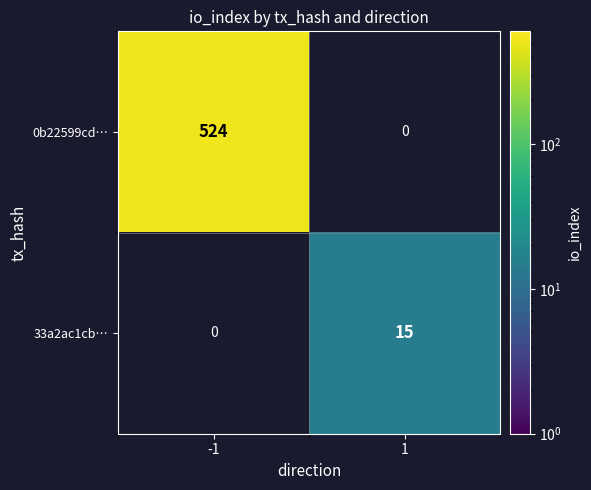

The 0b22599cd… series shows 524 at -1. True or false?

True